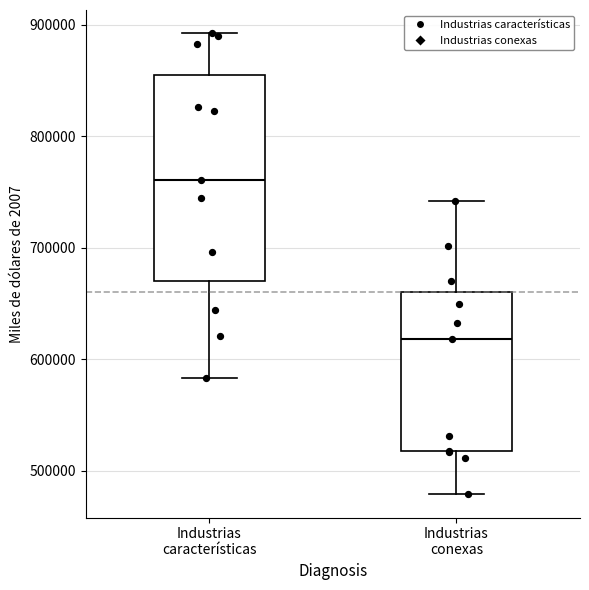

Where does the median line of the box for Industrias conexas sit on the y-axis? The values are not printed on the chart, so give them approximately, as read against the axis.

620000